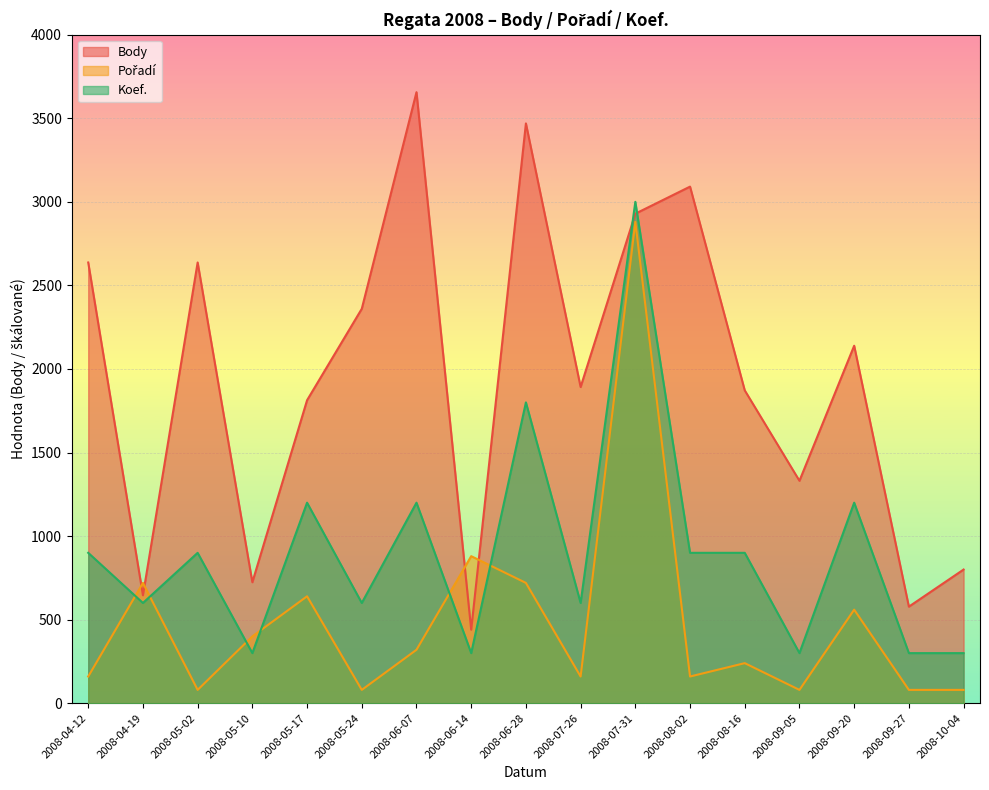

What value does the Koef. series have at 2008-07-26, to the nearest 50?

600